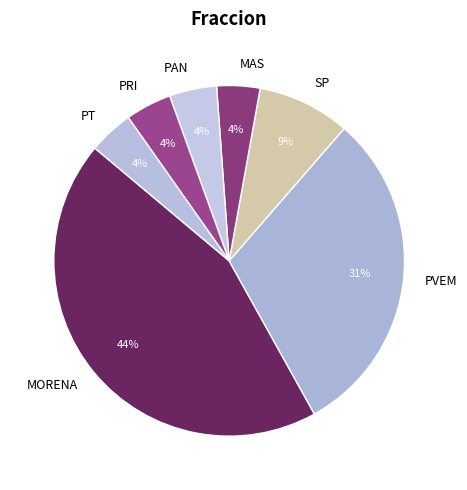

Do MAS and PAN together represent more than half of the pie?

No